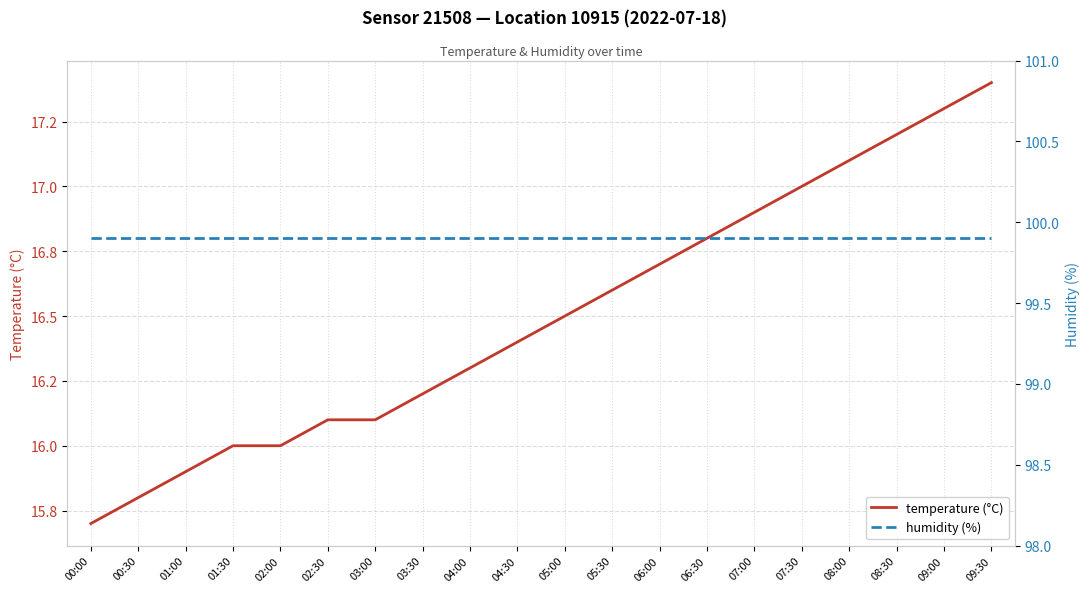

True or false: humidity (%) and temperature (°C) cross at least once.

False